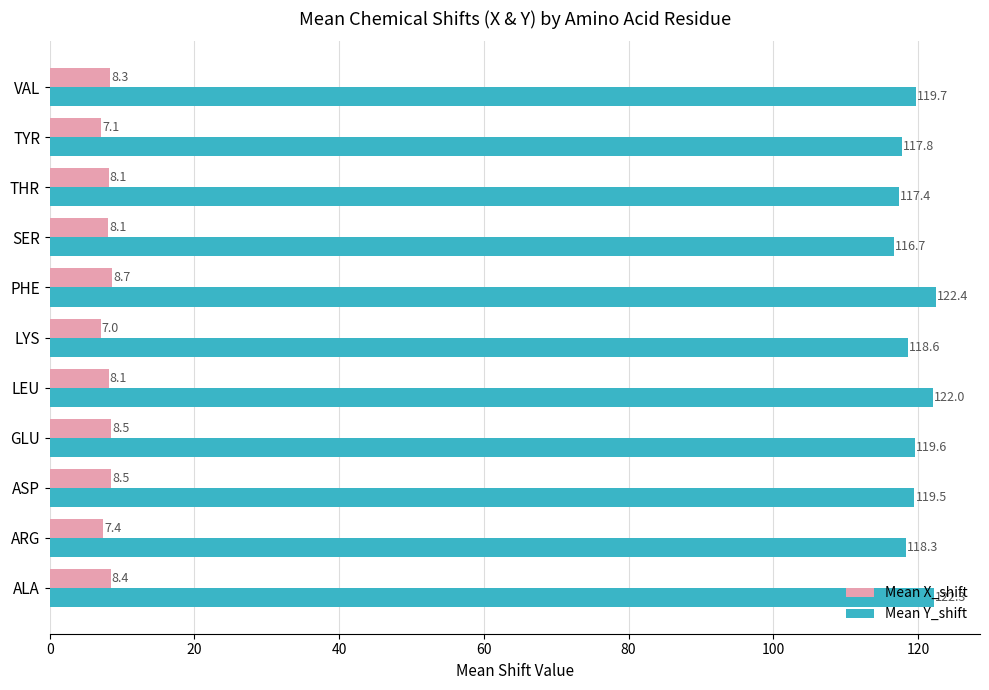

At how many categories does at least one series exceed 31?

11